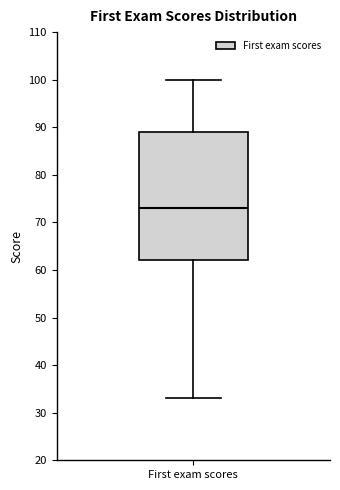

Transcribe this box plot: give where the median line is, the range the box spans, and where the two whiskers end, as read against the y-axis. The values are not printed on the chart, so give them approximately, as read against the axis.

median 73, box 62 to 89, whiskers 33 to 100